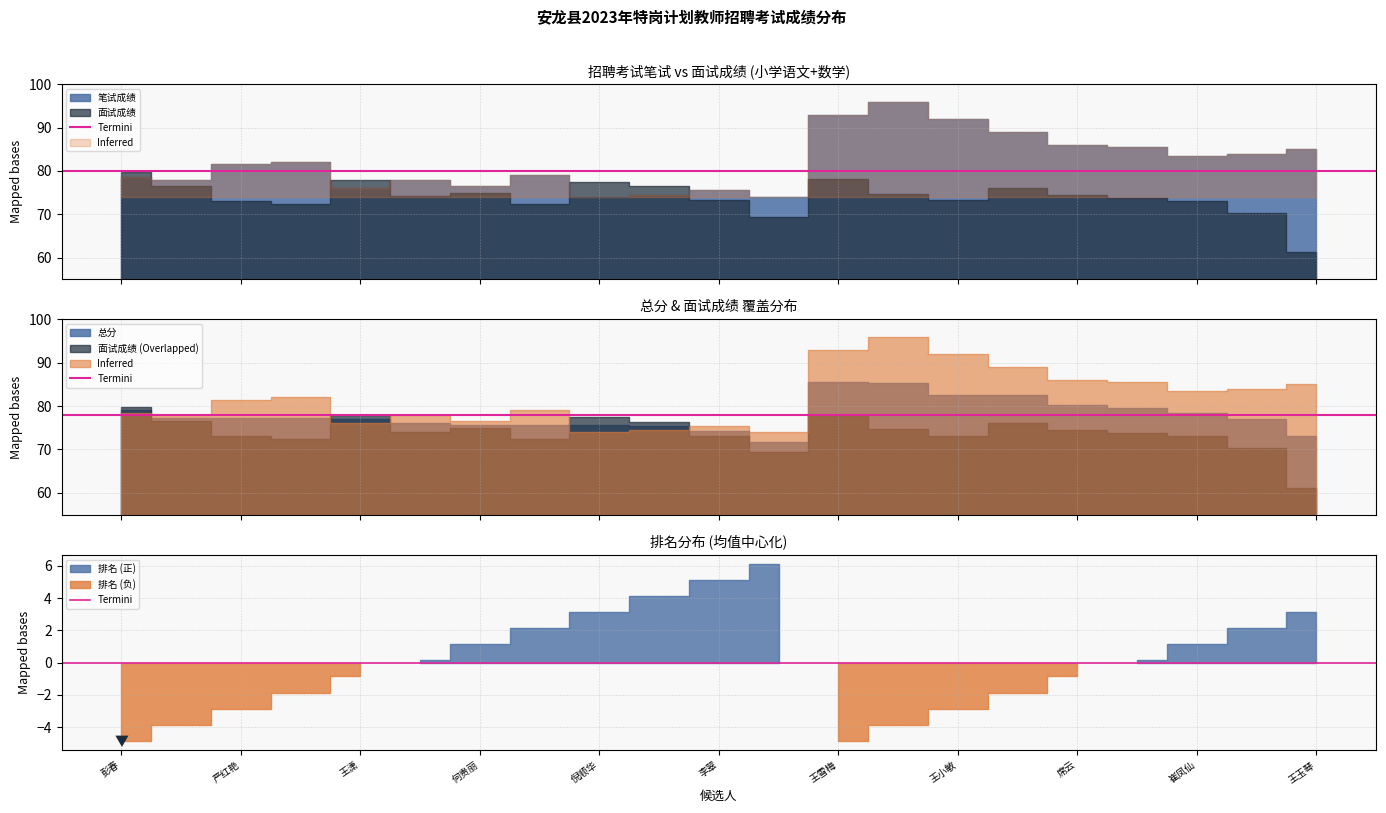

True or false: 排名 has more than 0 points higher than both neighbors.

True